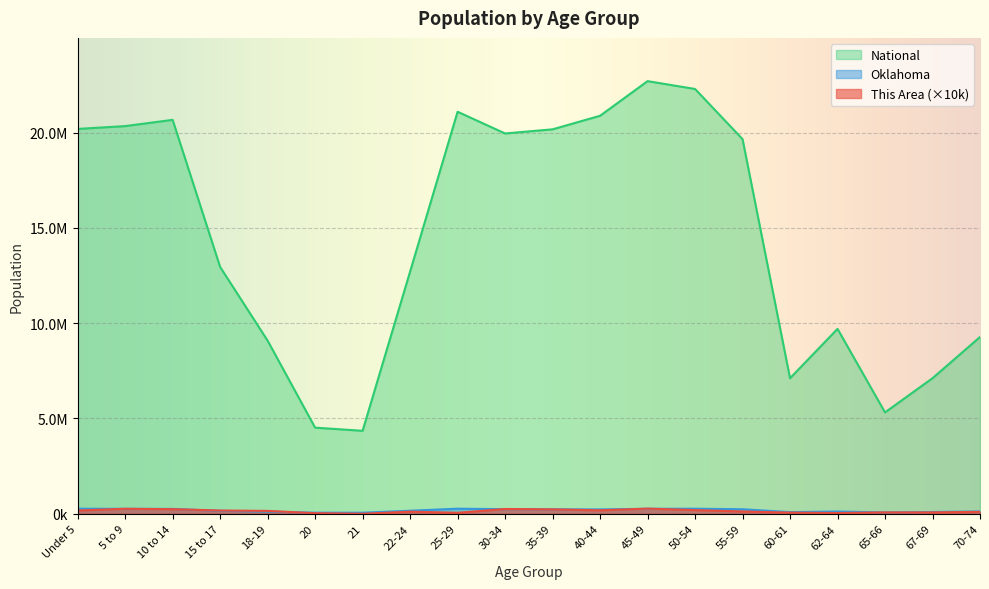

What is the value of the National point at the 14th from the left?

22298125